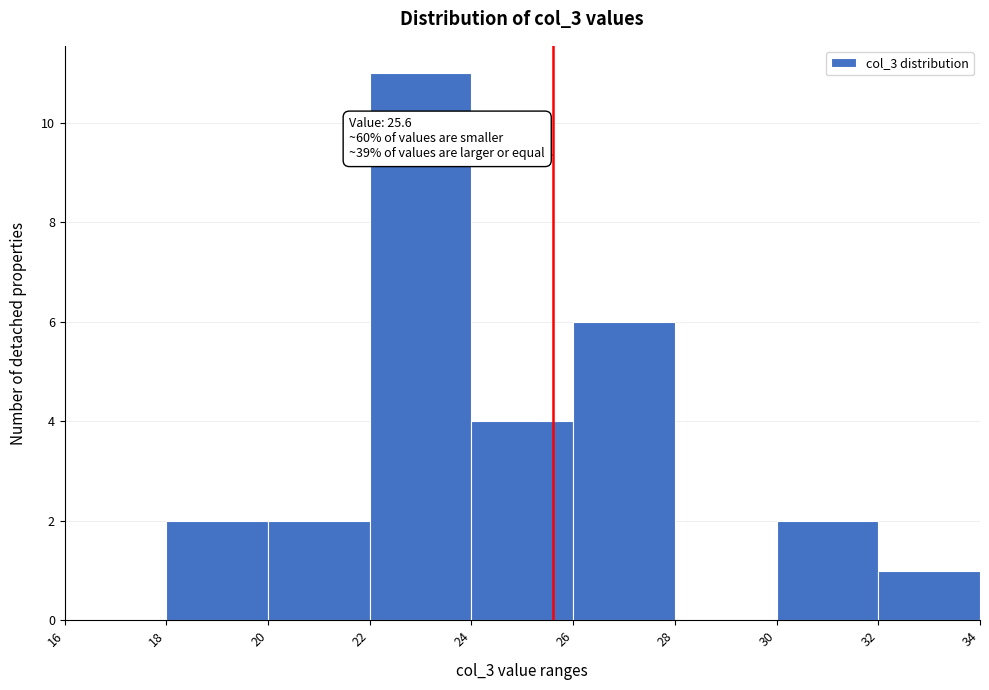

Over which range of the x-axis is the bar tallest?

22 to 24